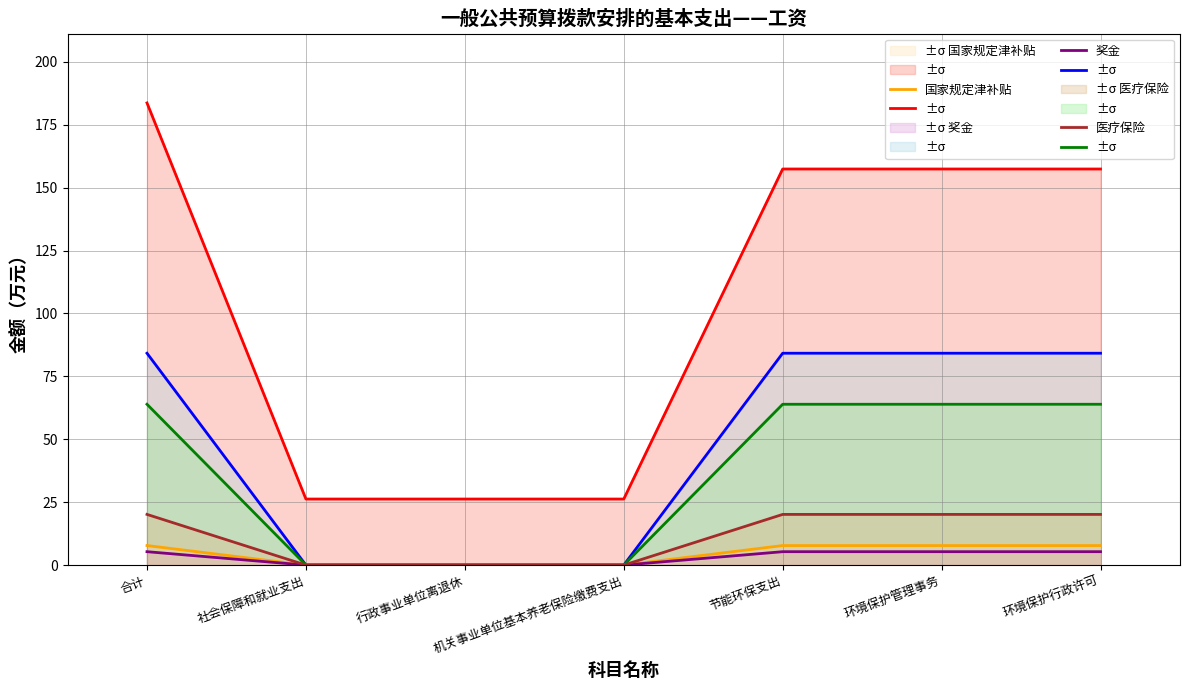

Reading left to right, extract all data points from this chart.

总计: 合计=183.7	社会保障和就业支出=26.3	行政事业单位离退休=26.3	机关事业单位基本养老保险缴费支出=26.3	节能环保支出=157.4	环境保护管理事务=157.4	环境保护行政许可=157.4
工资津贴奖金合计: 合计=84.2	社会保障和就业支出=0.0	行政事业单位离退休=0.0	机关事业单位基本养老保险缴费支出=0.0	节能环保支出=84.2	环境保护管理事务=84.2	环境保护行政许可=84.2
基本工资: 合计=63.9	社会保障和就业支出=0.0	行政事业单位离退休=0.0	机关事业单位基本养老保险缴费支出=0.0	节能环保支出=63.9	环境保护管理事务=63.9	环境保护行政许可=63.9
国家规定津补贴: 合计=7.8	社会保障和就业支出=0.0	行政事业单位离退休=0.0	机关事业单位基本养老保险缴费支出=0.0	节能环保支出=7.8	环境保护管理事务=7.8	环境保护行政许可=7.8
奖金: 合计=5.3	社会保障和就业支出=0.0	行政事业单位离退休=0.0	机关事业单位基本养老保险缴费支出=0.0	节能环保支出=5.3	环境保护管理事务=5.3	环境保护行政许可=5.3
医疗保险: 合计=20.1	社会保障和就业支出=0.0	行政事业单位离退休=0.0	机关事业单位基本养老保险缴费支出=0.0	节能环保支出=20.1	环境保护管理事务=20.1	环境保护行政许可=20.1